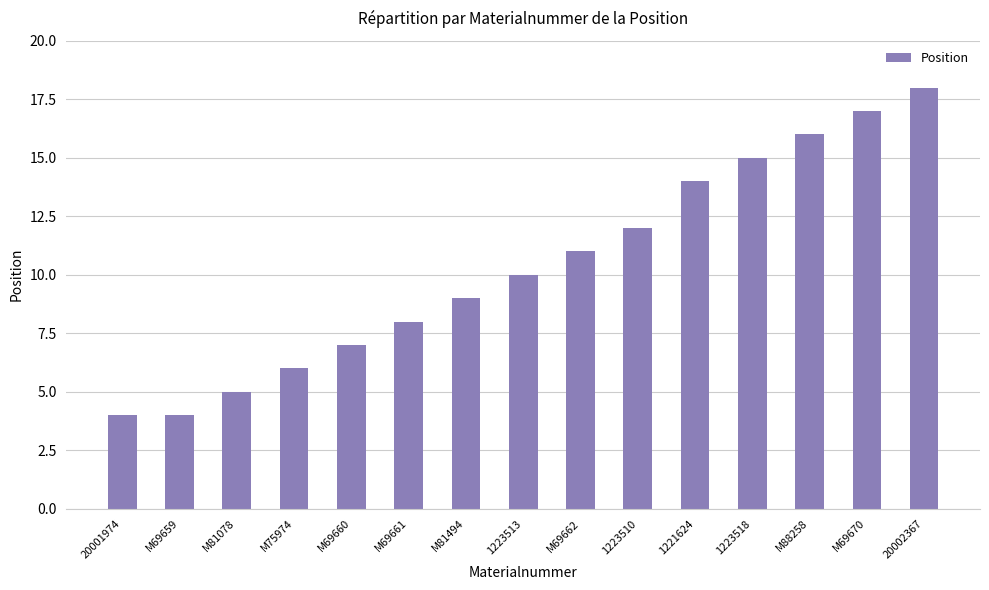

Does the chart contain any negative values?

No